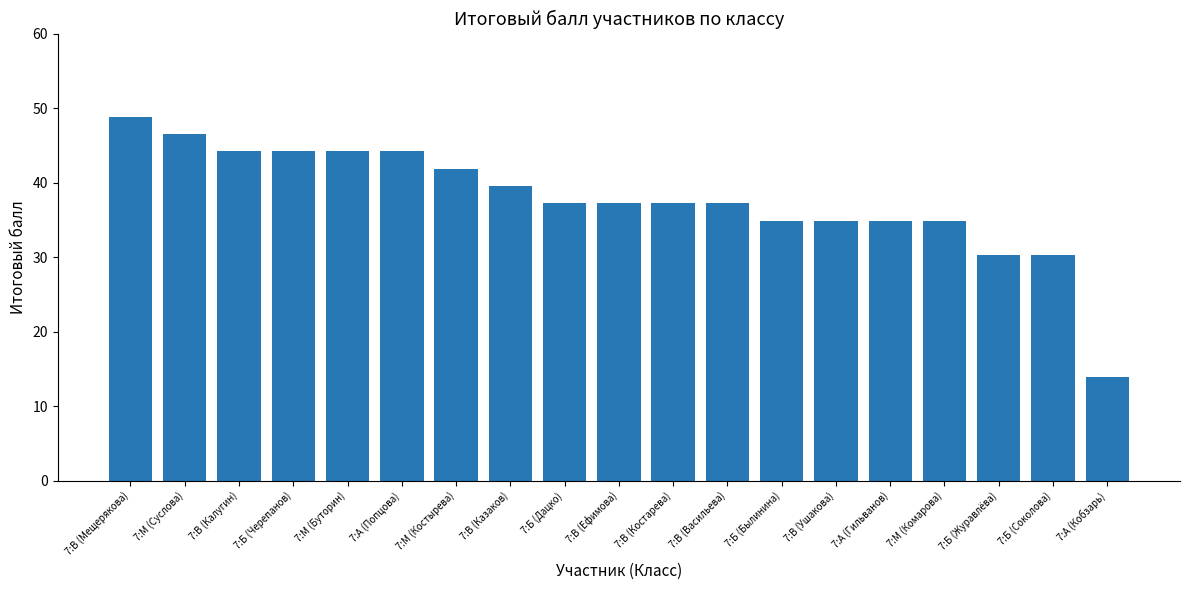

What position from the left is 7:Б (Былинина)?

13